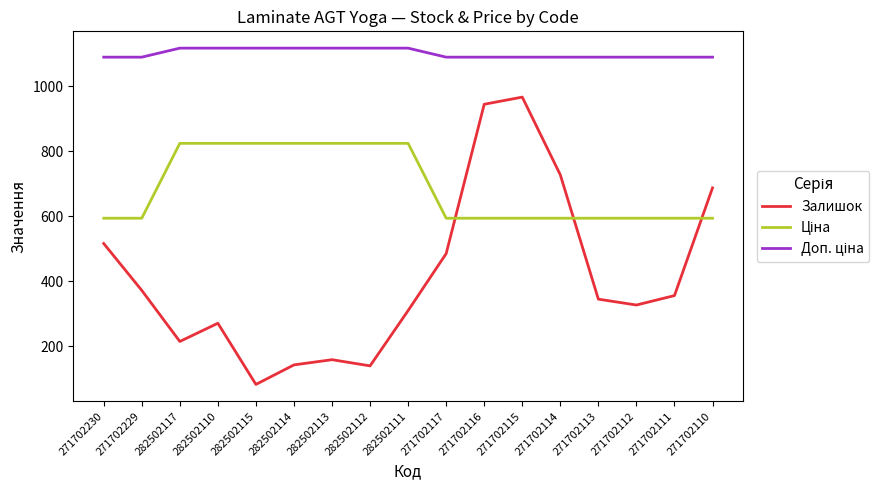

At which label is Залишок closest to 524?

271702230